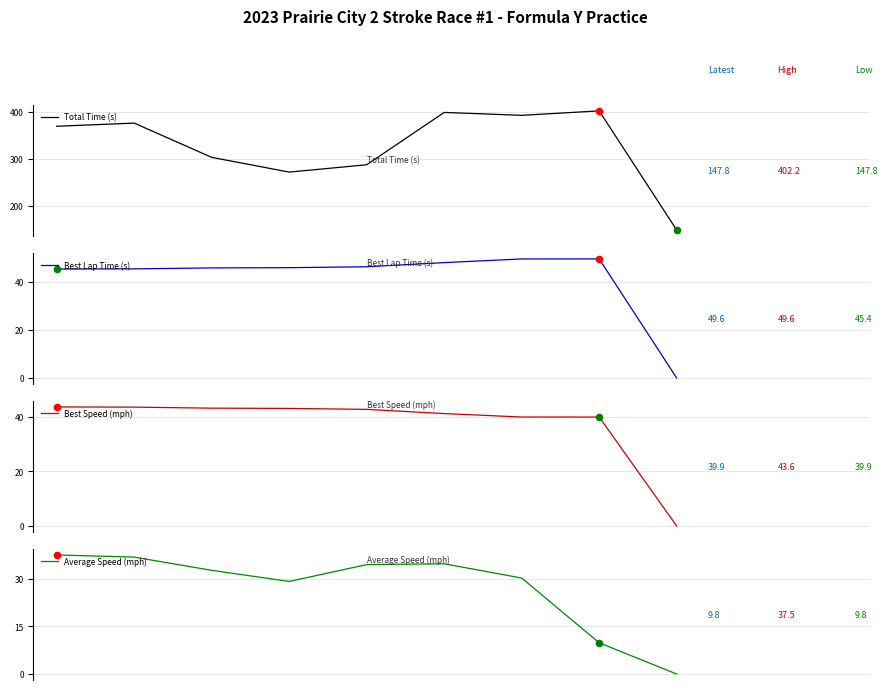

Which series has the largest Y range (max minus min)?

Total Time (s)